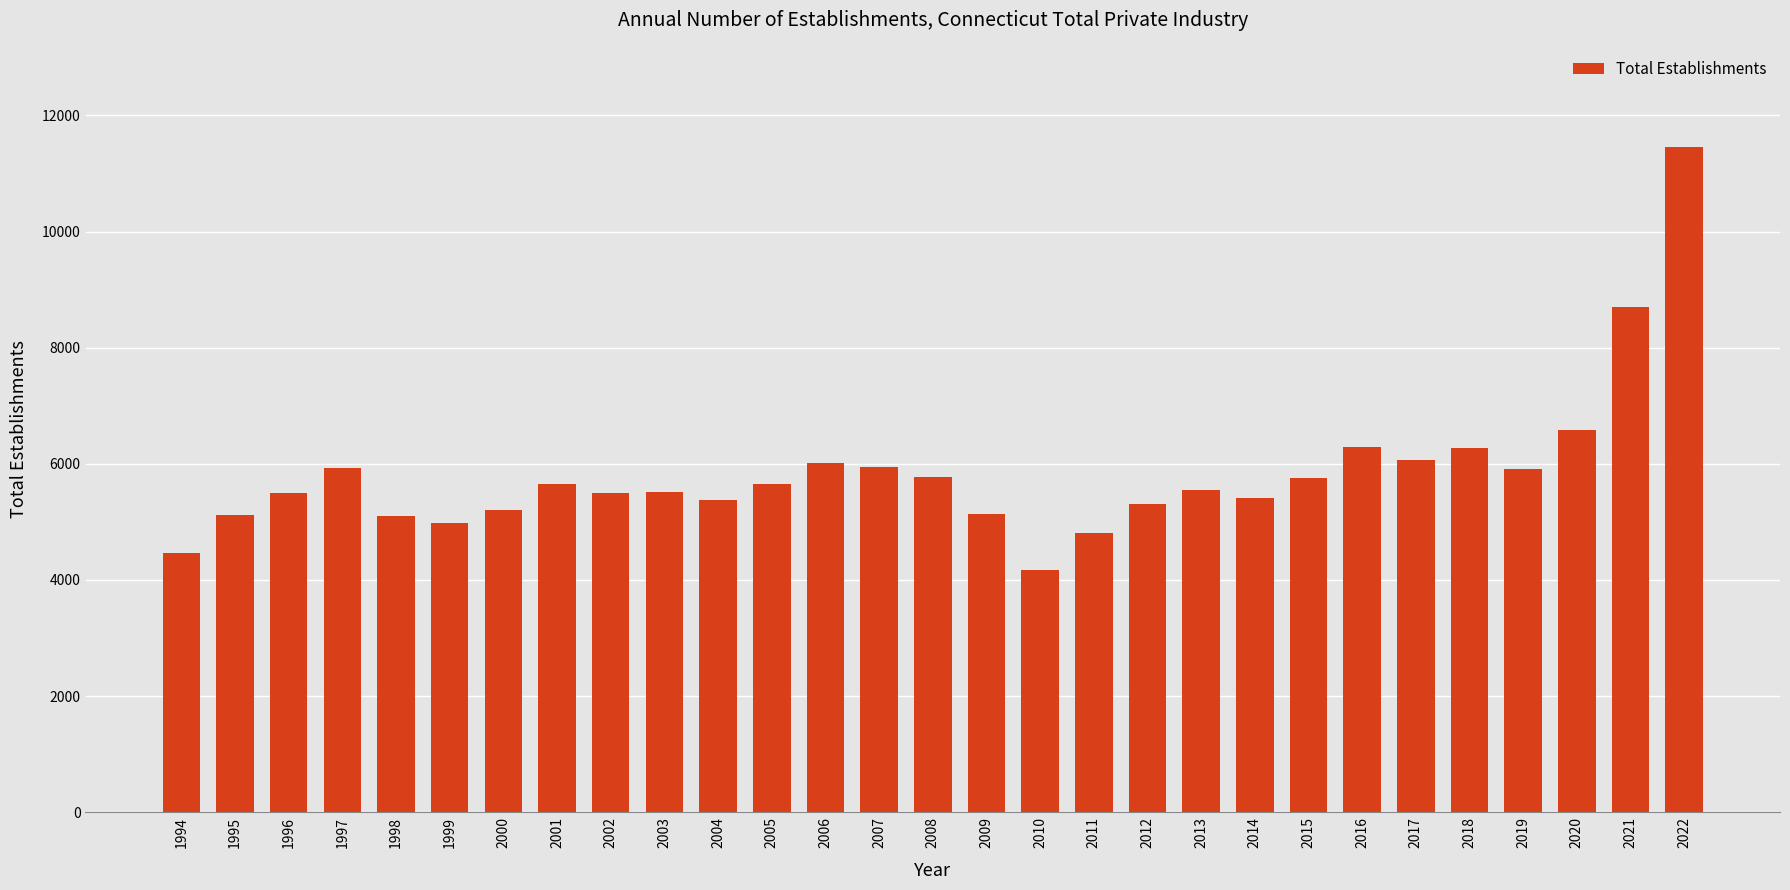

What is the maximum value shown in the chart?

11462